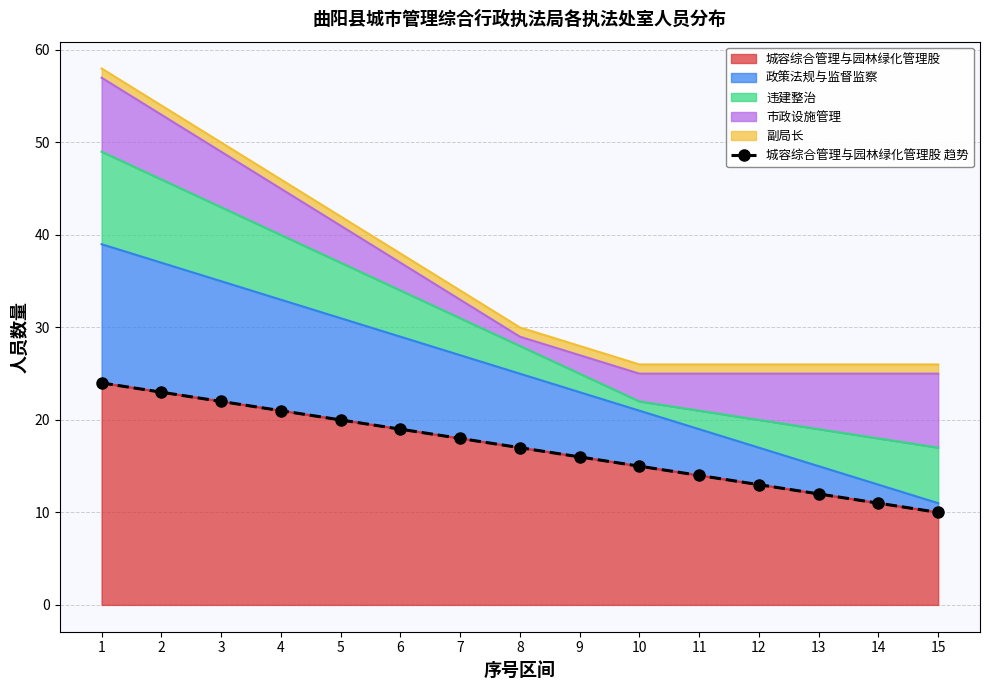

Which has a higher value, 13 or 1?

1